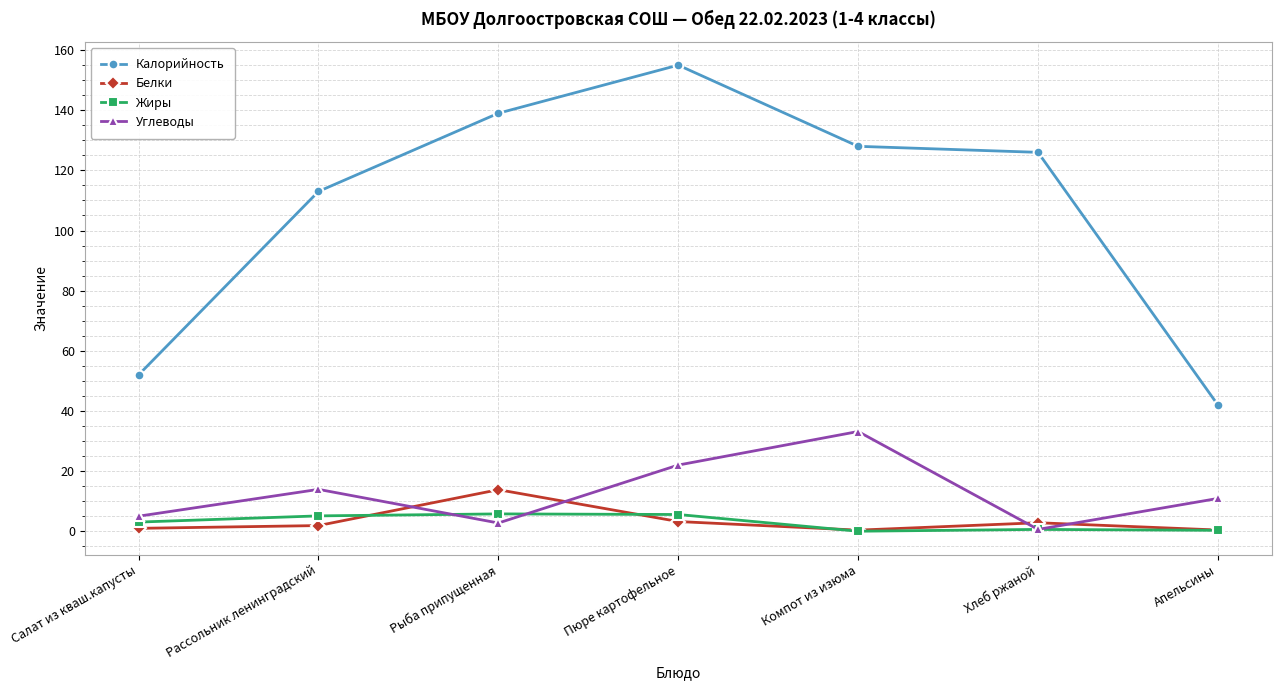

Is it true that Калорийность equals 128.0 at Компот из изюма?

True